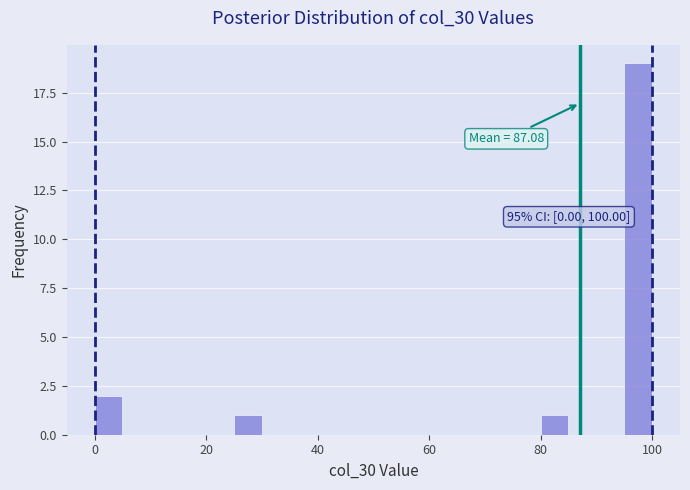

Read against the x-axis, roughly where is the centre of the tallest bar?

98